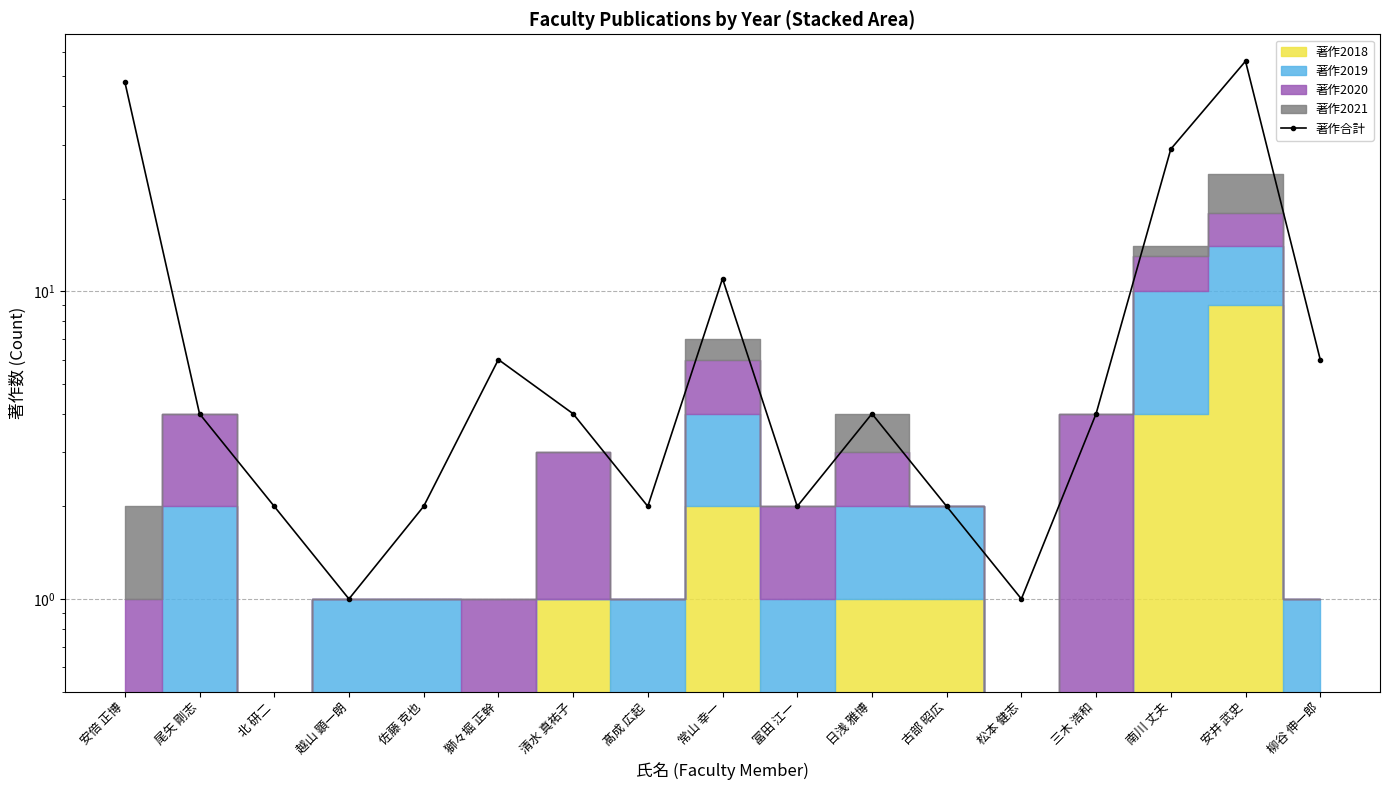

What is the approximate value at 獅々堀 正幹, to the nearest 10?

10